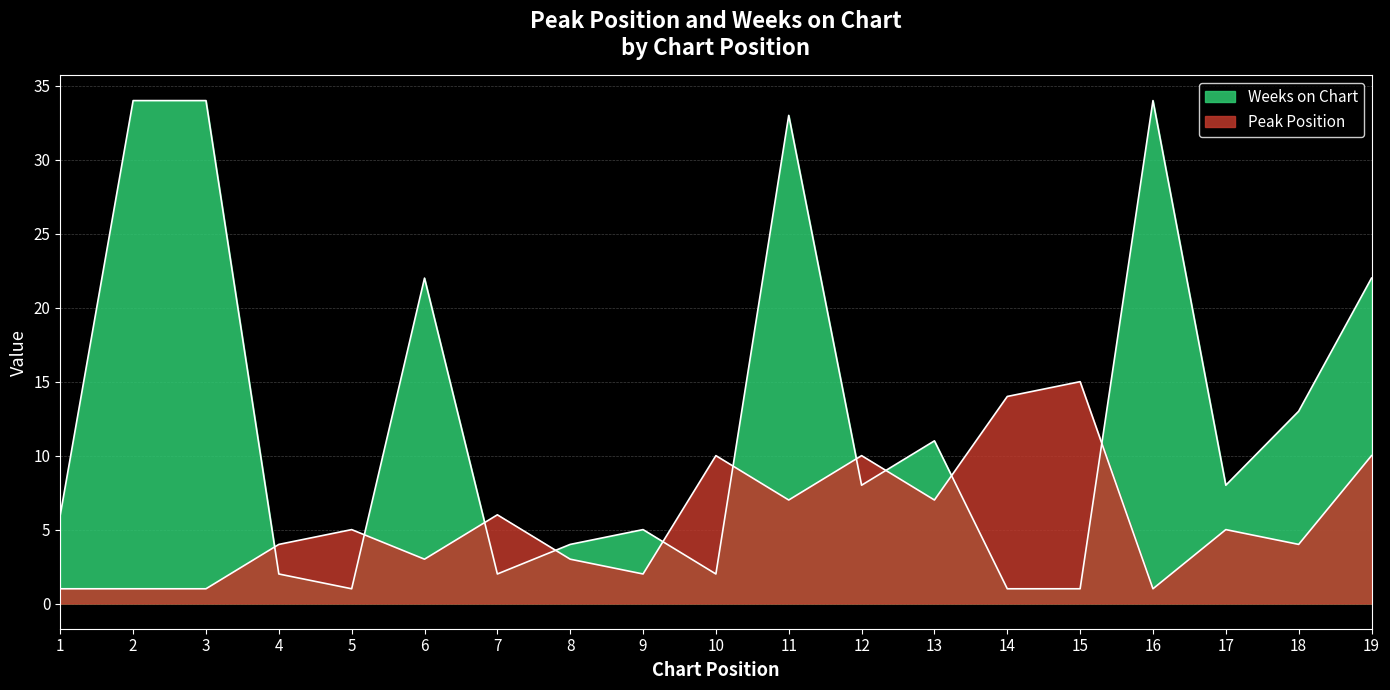

Is the value of Peak Position at 18 greater than the value of Weeks on Chart at 2?

No